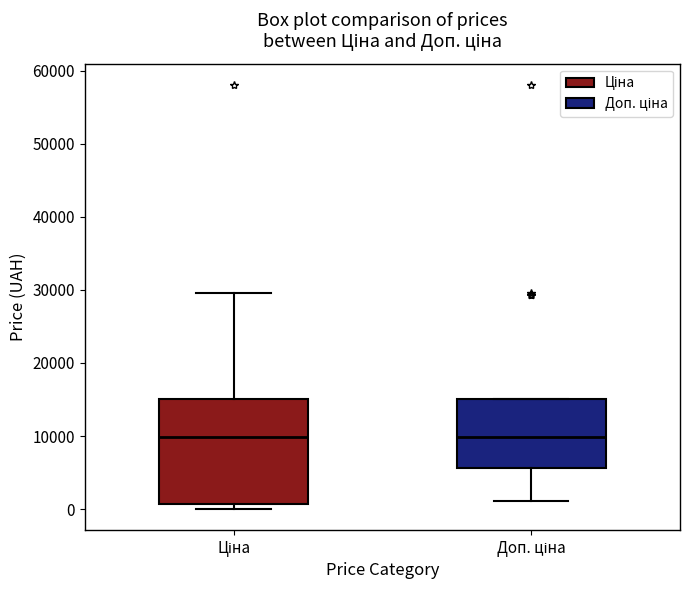

Reading left to right, transcribe this box plot: for each box, give where its median line is, the range the box spans, and where its two whiskers end, as read against the y-axis. The values are not printed on the chart, so give them approximately, as read against the axis.

Ціна: median 10000, box 1000 to 15000, whiskers 0 to 30000
Доп. ціна: median 10000, box 6000 to 15000, whiskers 1000 to 15000